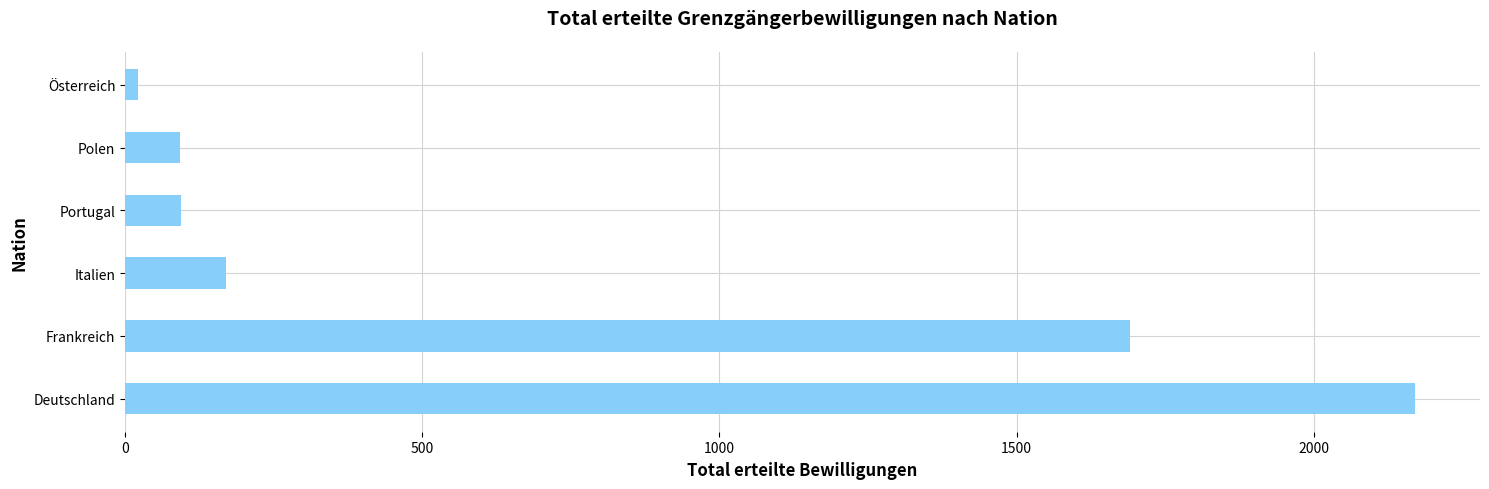

The value at Frankreich is 2832. True or false?

False